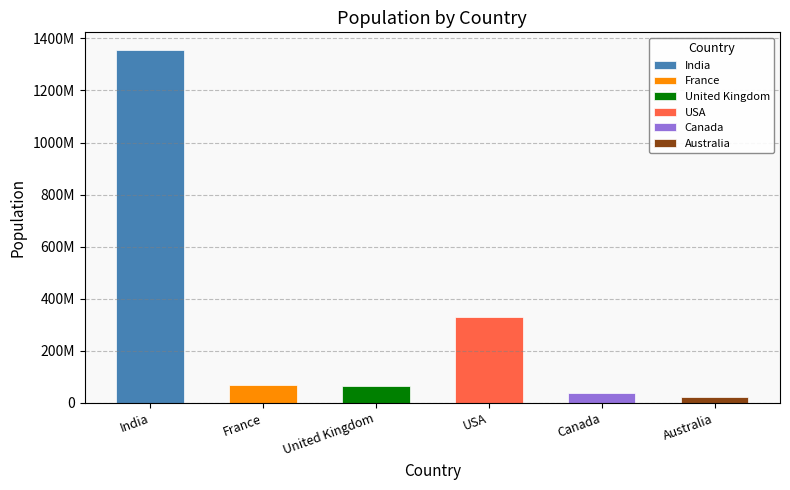

Count the number of categories in the chart.

6